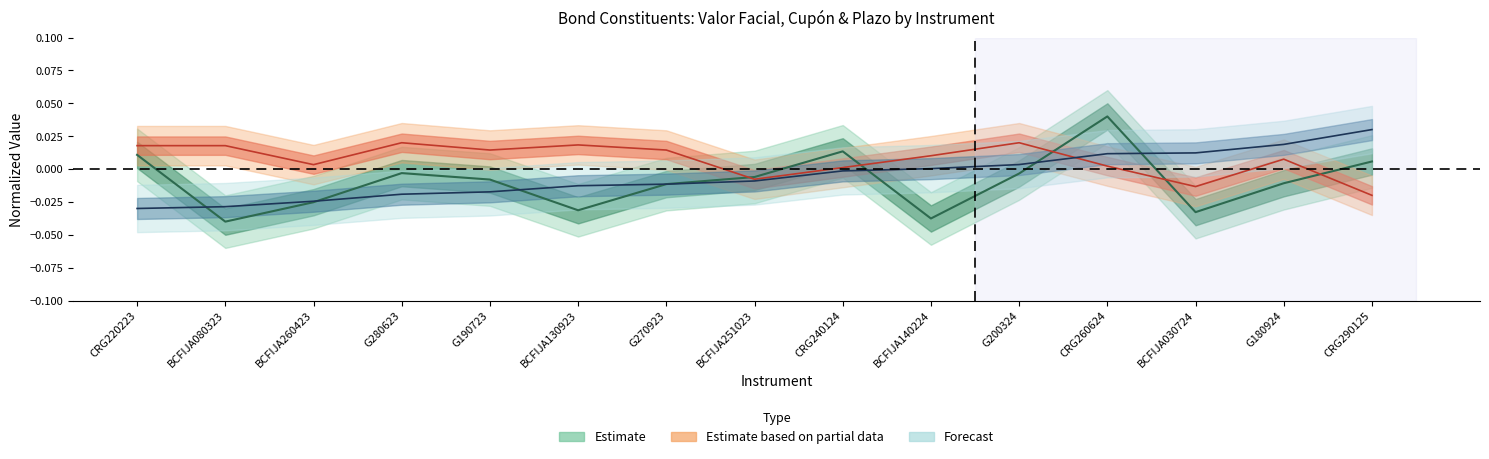

Reading right to left, list all the values displayed in this chart.

Valor Facial: CRG290125=0.0	G180924=-0.0	BCFIJA030724=-0.0	CRG260624=0.0	G200324=-0.0	BCFIJA140224=-0.0	CRG240124=0.0	BCFIJA251023=-0.0	G270923=-0.0	BCFIJA130923=-0.0	G190723=-0.0	G280623=-0.0	BCFIJA260423=-0.0	BCFIJA080323=-0.0	CRG220223=0.0
Plazo: CRG290125=0.0	G180924=0.0	BCFIJA030724=0.0	CRG260624=0.0	G200324=0.0	BCFIJA140224=0.0	CRG240124=-0.0	BCFIJA251023=-0.0	G270923=-0.0	BCFIJA130923=-0.0	G190723=-0.0	G280623=-0.0	BCFIJA260423=-0.0	BCFIJA080323=-0.0	CRG220223=-0.0
Cupon: CRG290125=-0.0	G180924=0.0	BCFIJA030724=-0.0	CRG260624=0.0	G200324=0.0	BCFIJA140224=0.0	CRG240124=0.0	BCFIJA251023=-0.0	G270923=0.0	BCFIJA130923=0.0	G190723=0.0	G280623=0.0	BCFIJA260423=0.0	BCFIJA080323=0.0	CRG220223=0.0